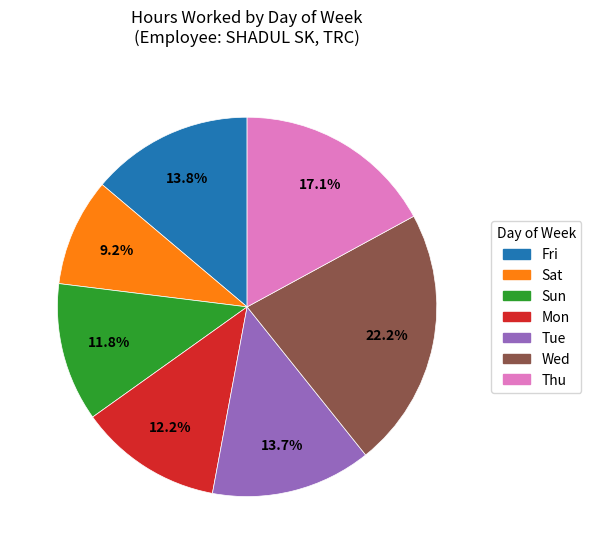

To the nearest percent, what percentage of the pie is Sat?

9%